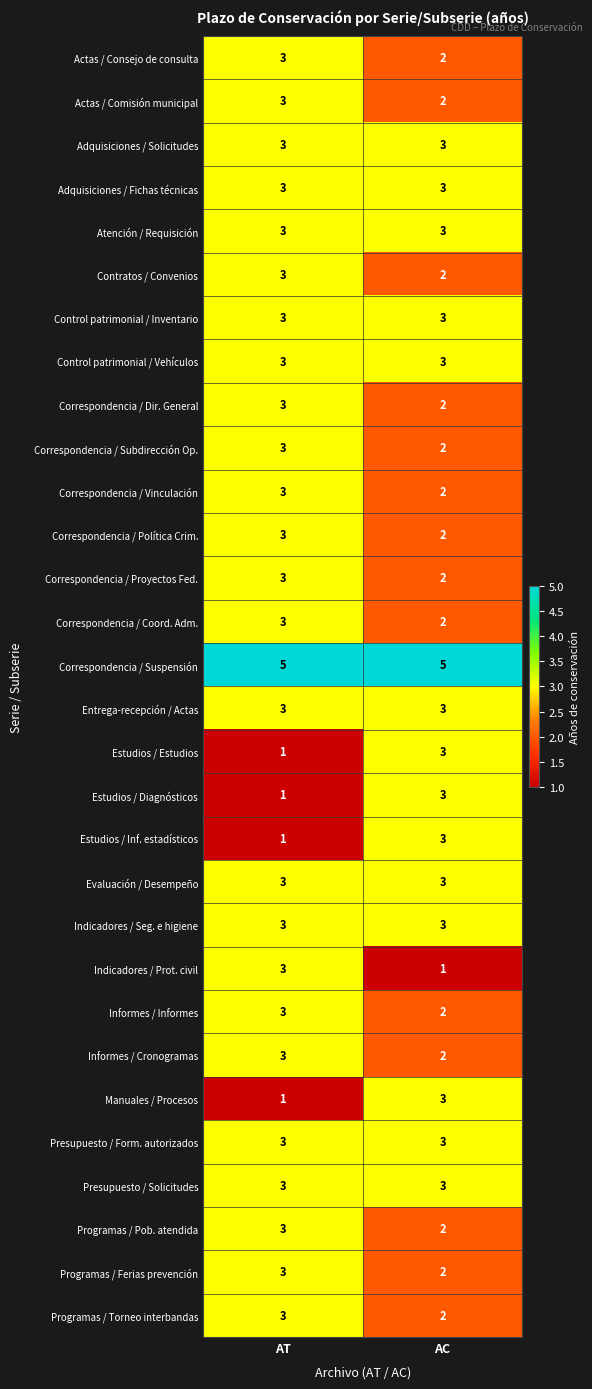

What is the difference between the highest and lowest values at AT?

4